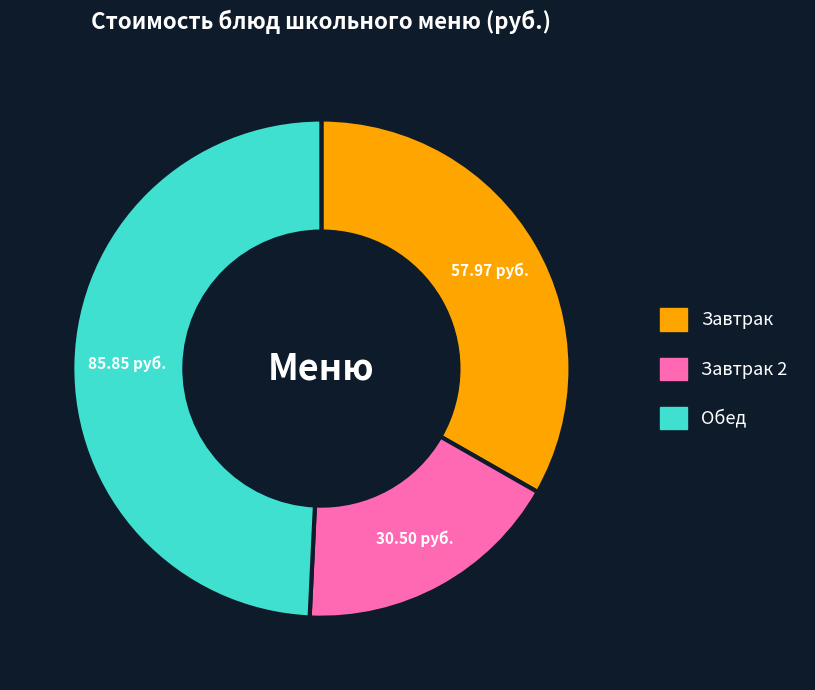

How many segments does this pie chart have?

3